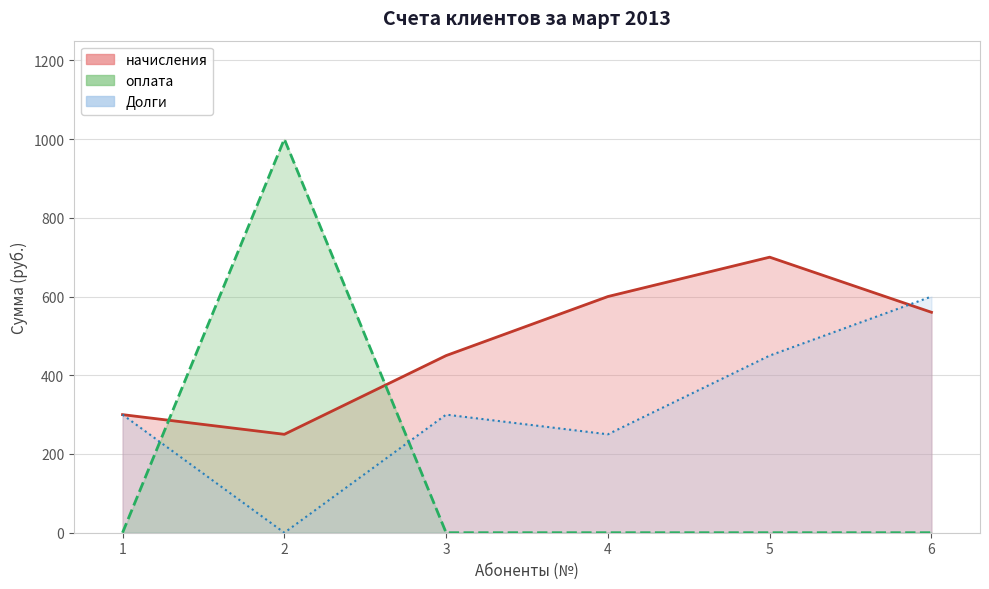

What is the difference between the начисления values at 2 and 4?

350